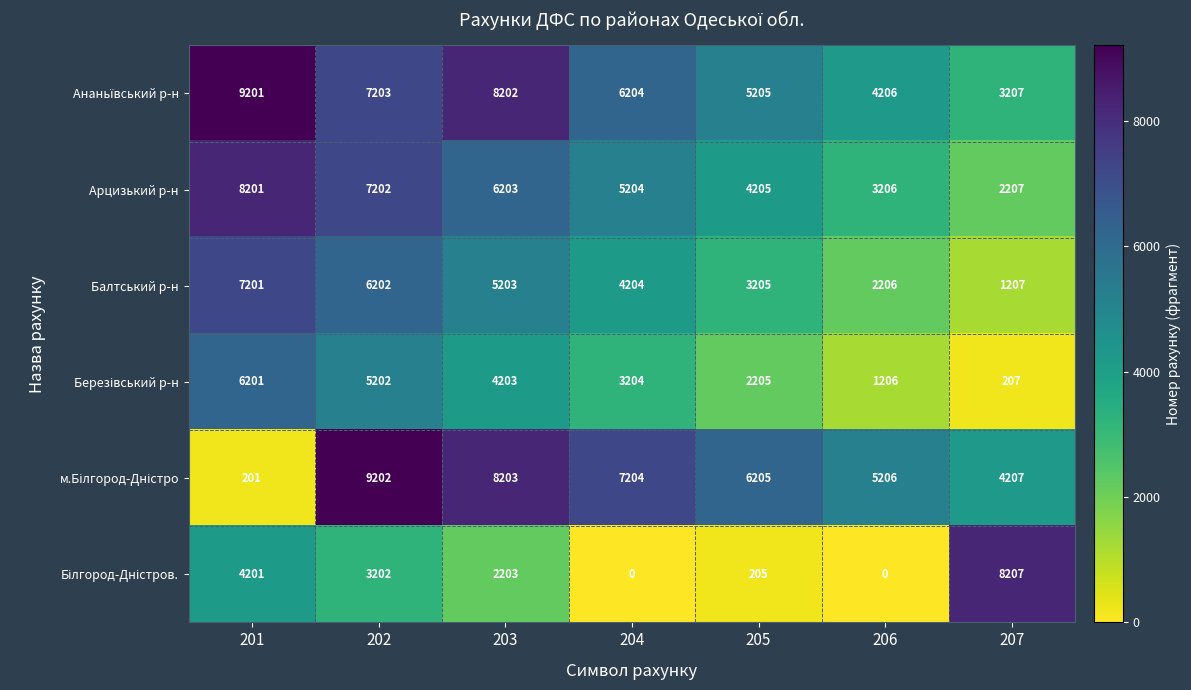

What is the total value across all series at 206?

16030